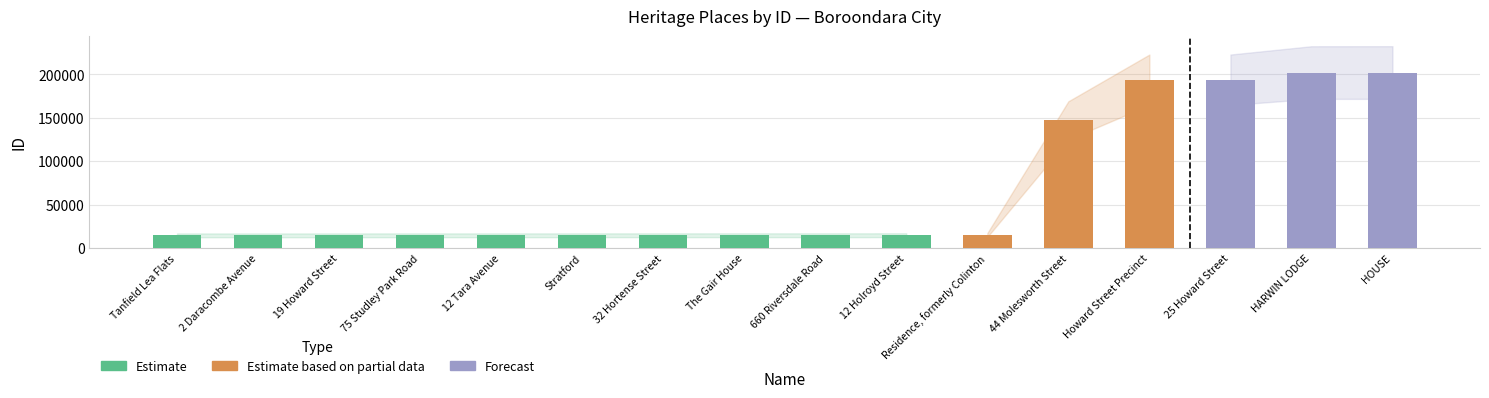

List the labels in order of value, largest first.

HOUSE, HARWIN LODGE, 25 Howard Street, Howard Street Precinct, 44 Molesworth Street, Residence, formerly Colinton, 12 Holroyd Street, 660 Riversdale Road, The Gair House, 32 Hortense Street, Stratford, 12 Tara Avenue, 75 Studley Park Road, 19 Howard Street, 2 Daracombe Avenue, Tanfield Lea Flats